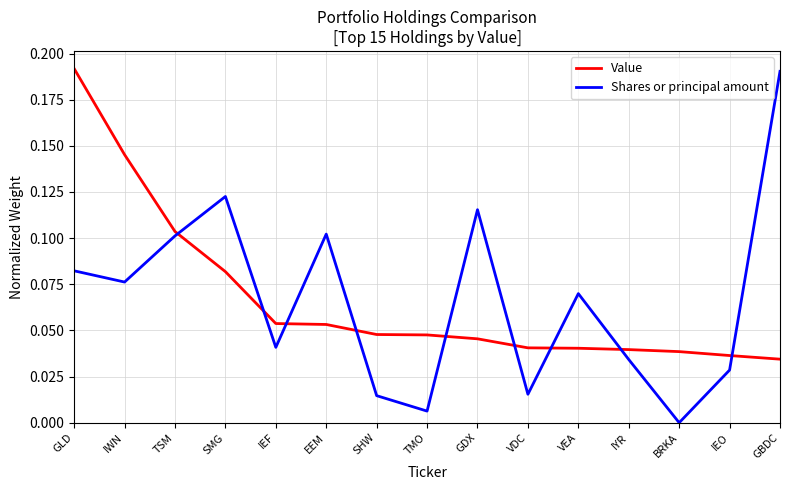

True or false: Value has a value of 0.0 at BRKA.

True